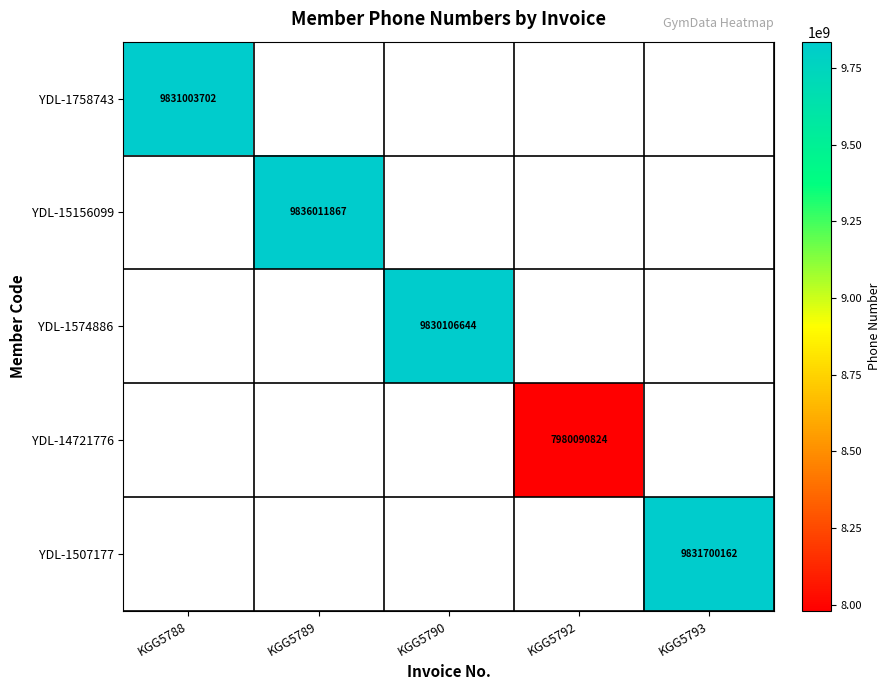

The YDL-1758743 series shows 15480310249 at KGG5788. True or false?

False